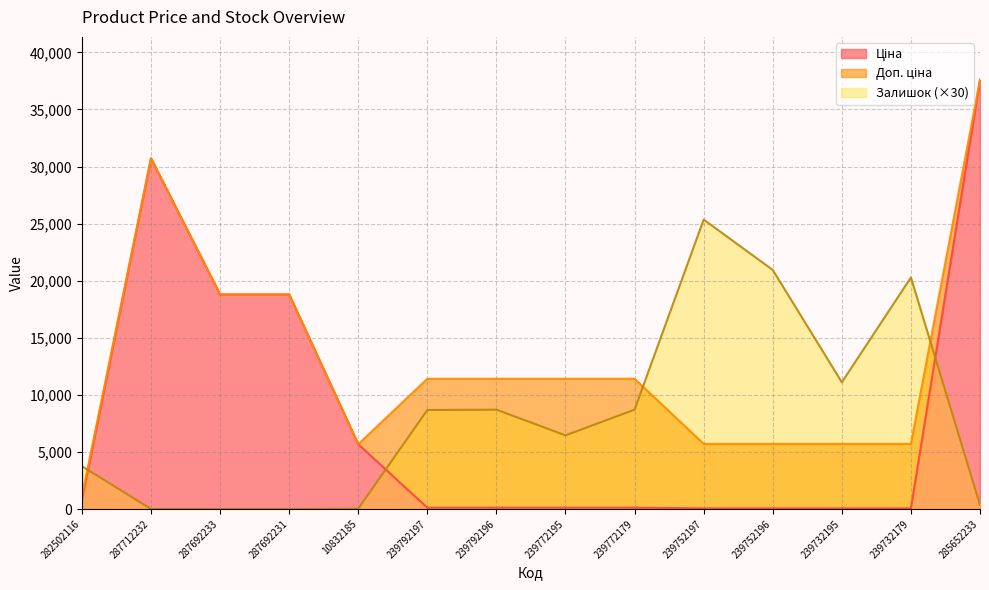

Which series has the largest total across all categories?

Доп. ціна